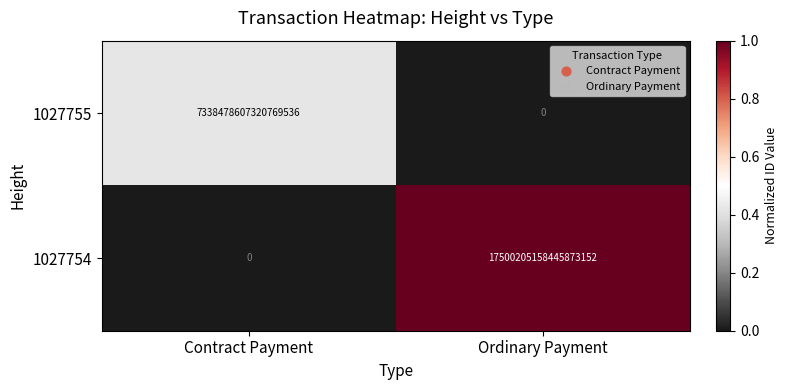

Where is 1027755 nearest to the value 3669239303660384768?

Contract Payment